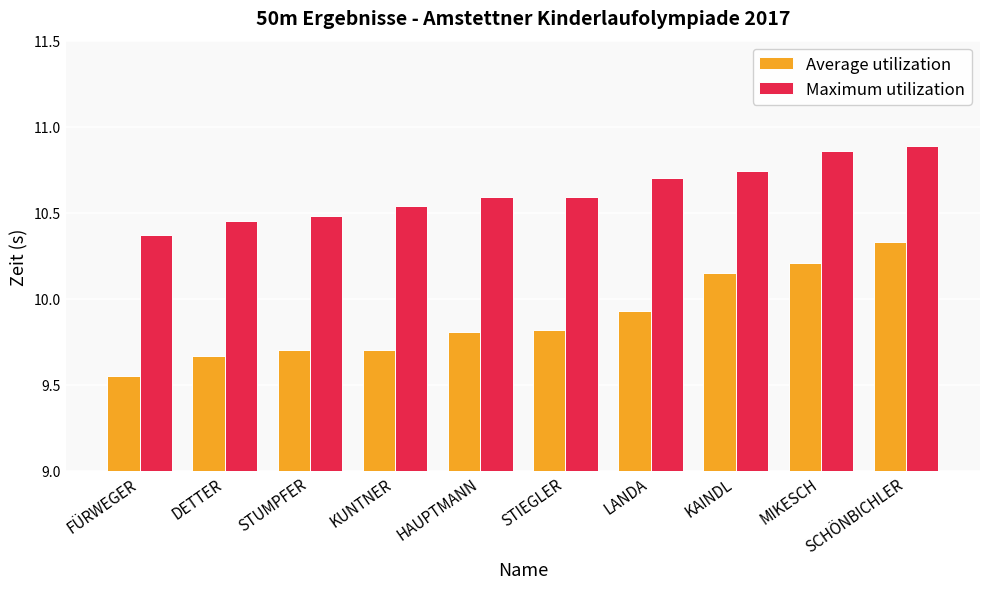

What are all the series names shown in the legend?

Average utilization, Maximum utilization